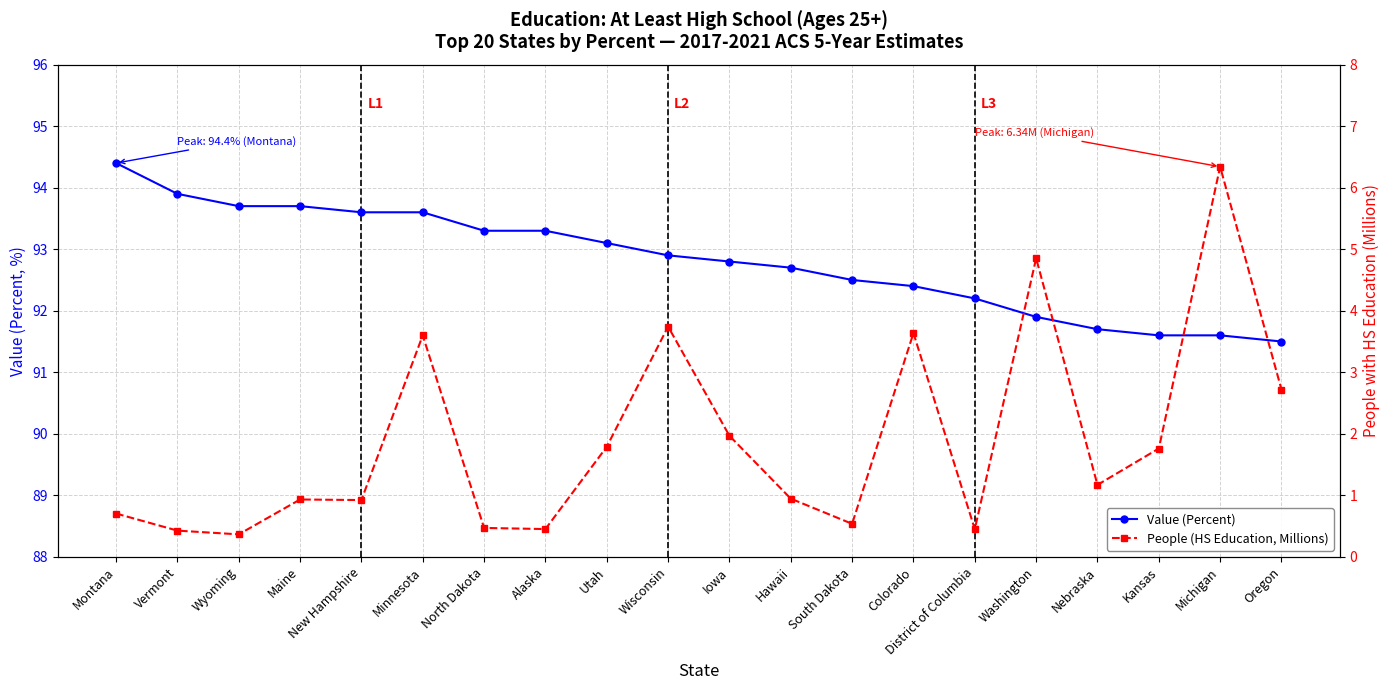

Does the chart have visible grid lines?

Yes